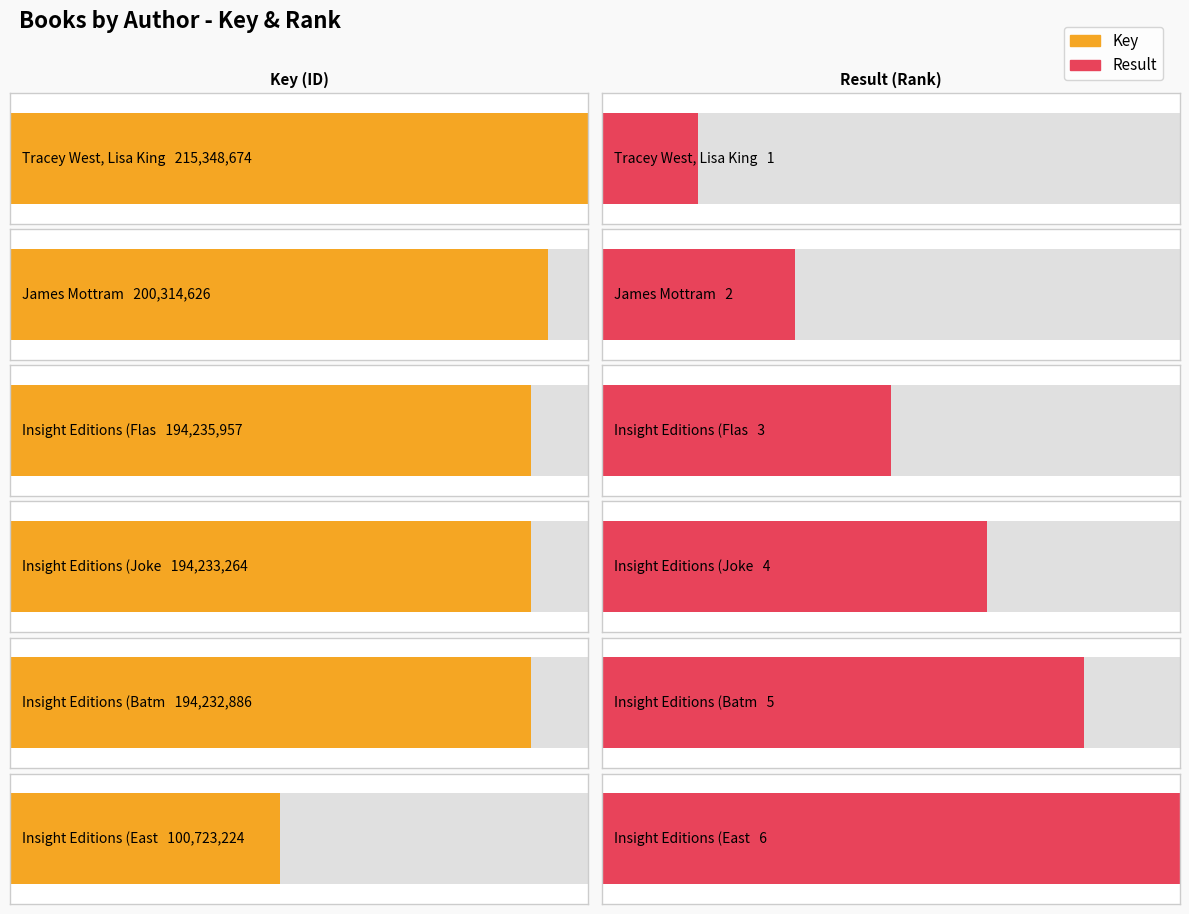

Rank the series by their maximum value, from highest to lowest.

Key, Result